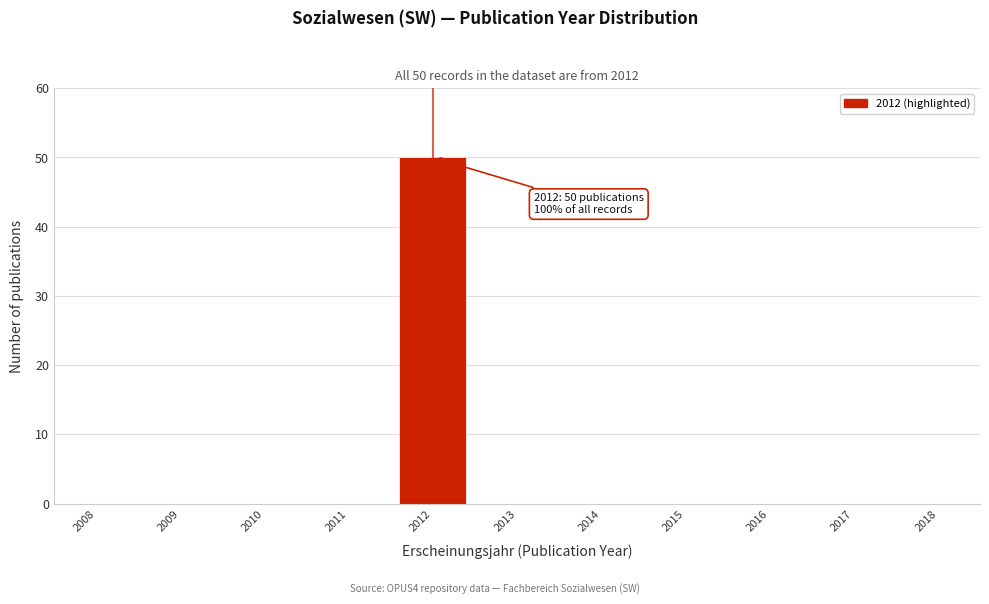

Reading left to right, what are all the values shown in this chart?

2008=0	2009=0	2010=0	2011=0	2012=50	2013=0	2014=0	2015=0	2016=0	2017=0	2018=0